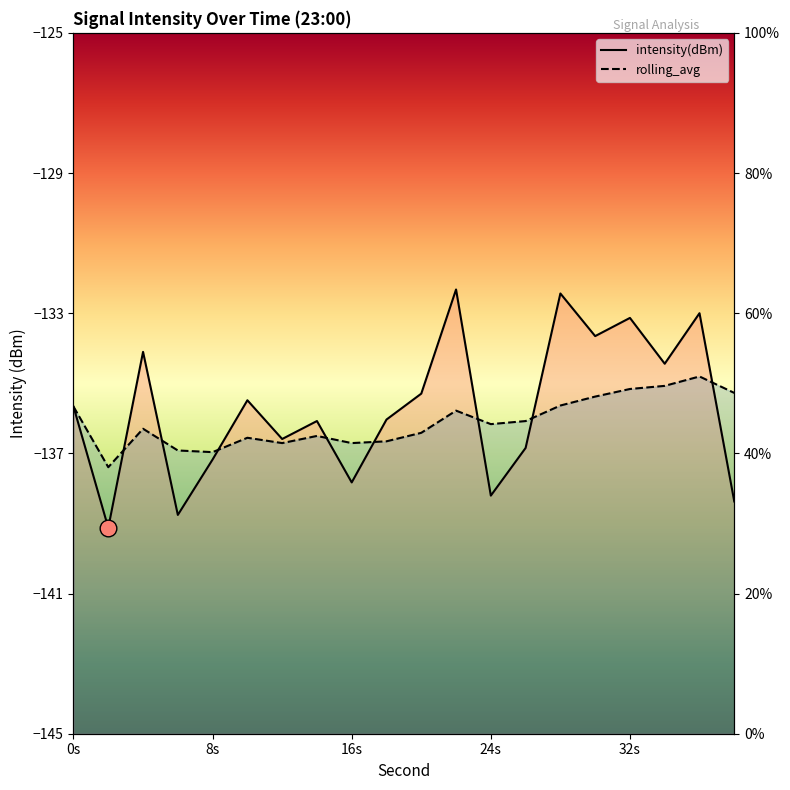

What is the total value across all series at 34?

-269.5